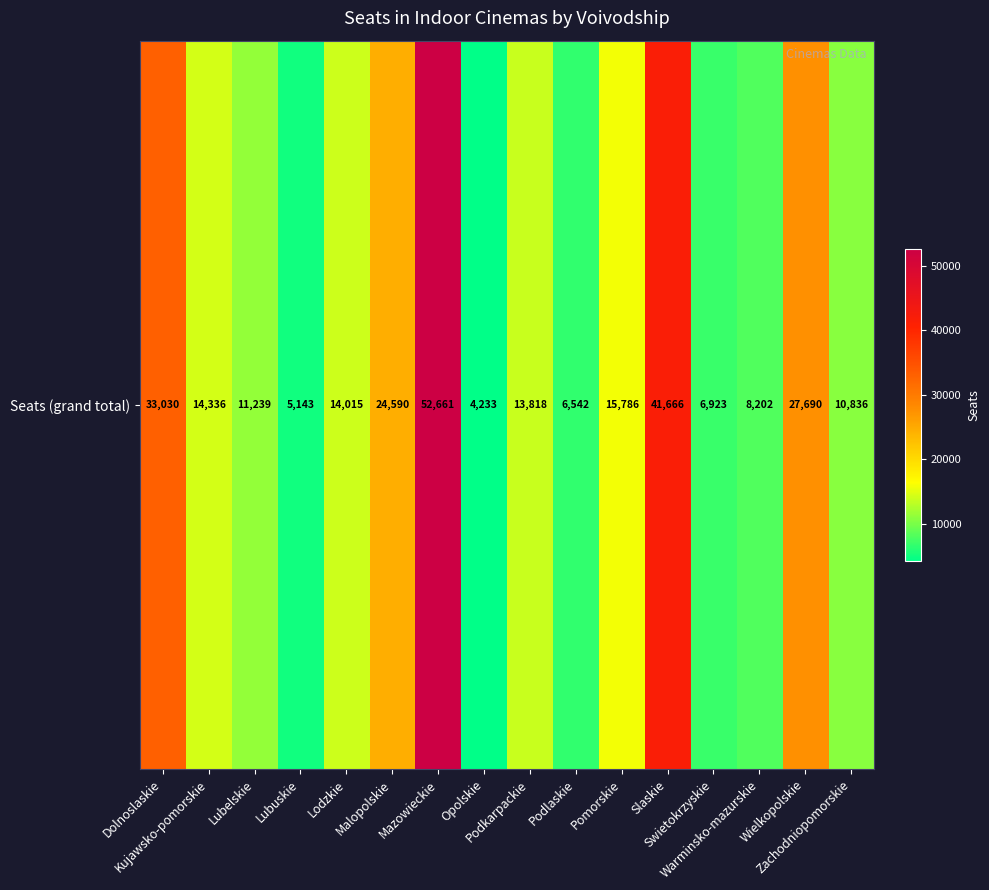

What is the change in value from Lodzkie to Pomorskie?

+1771